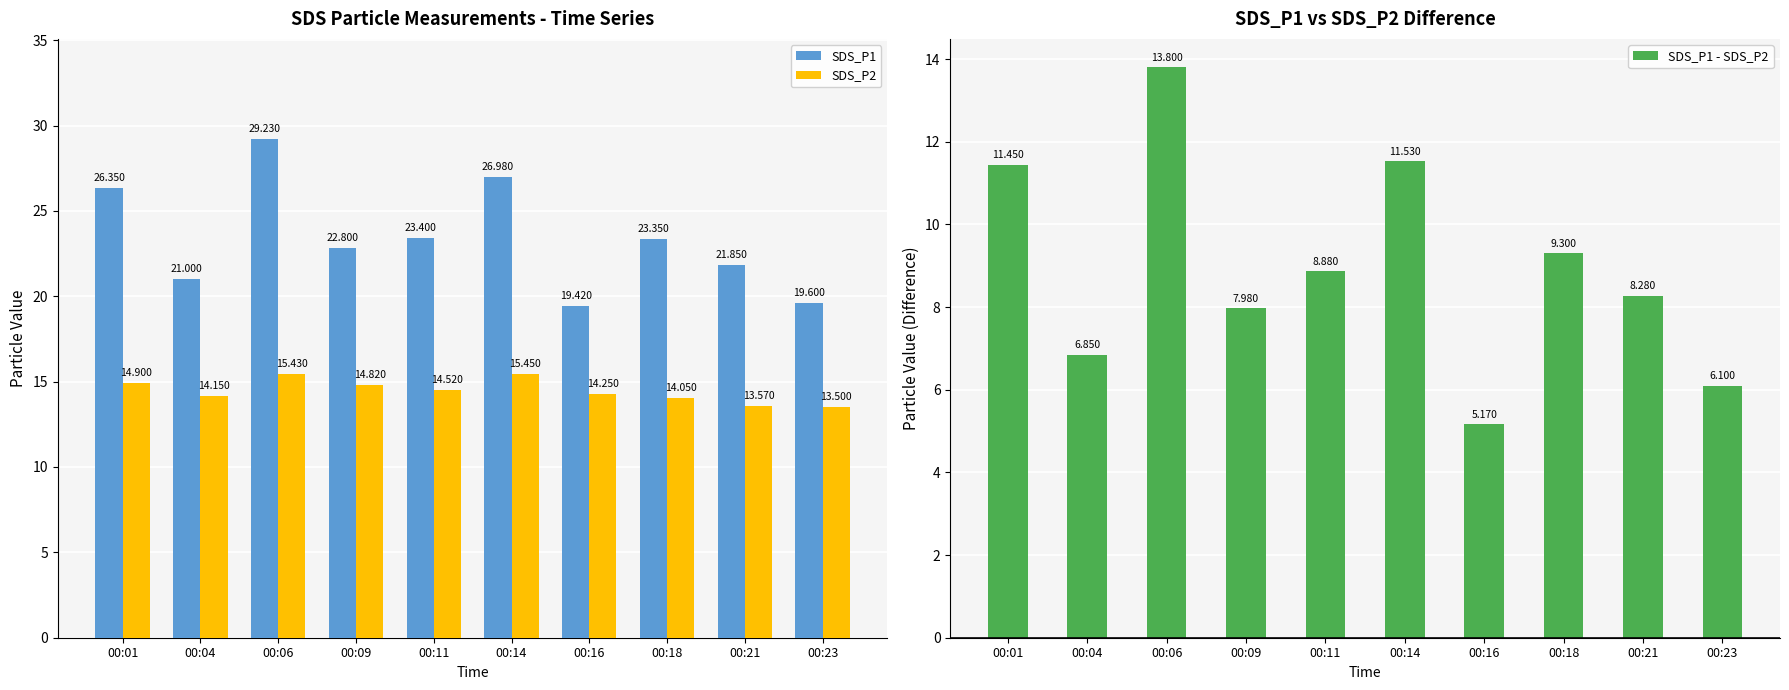

How many groups of bars are there?

10